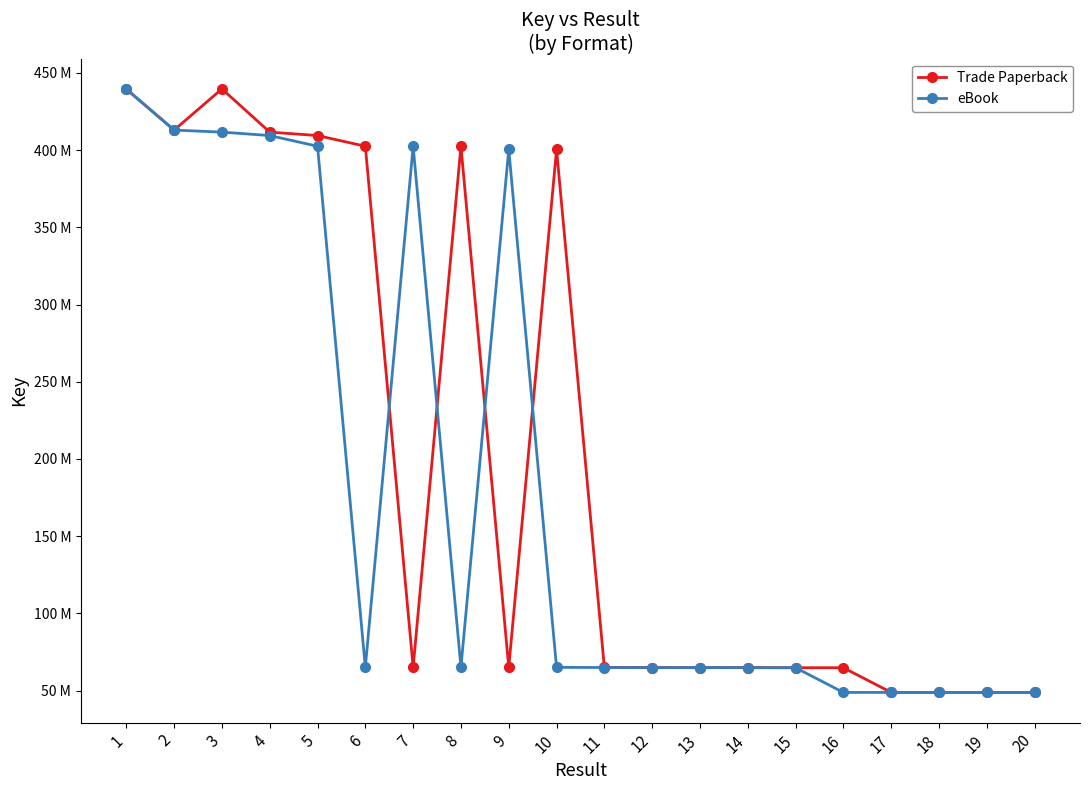

Is this an area chart (filled region under the line)?

No